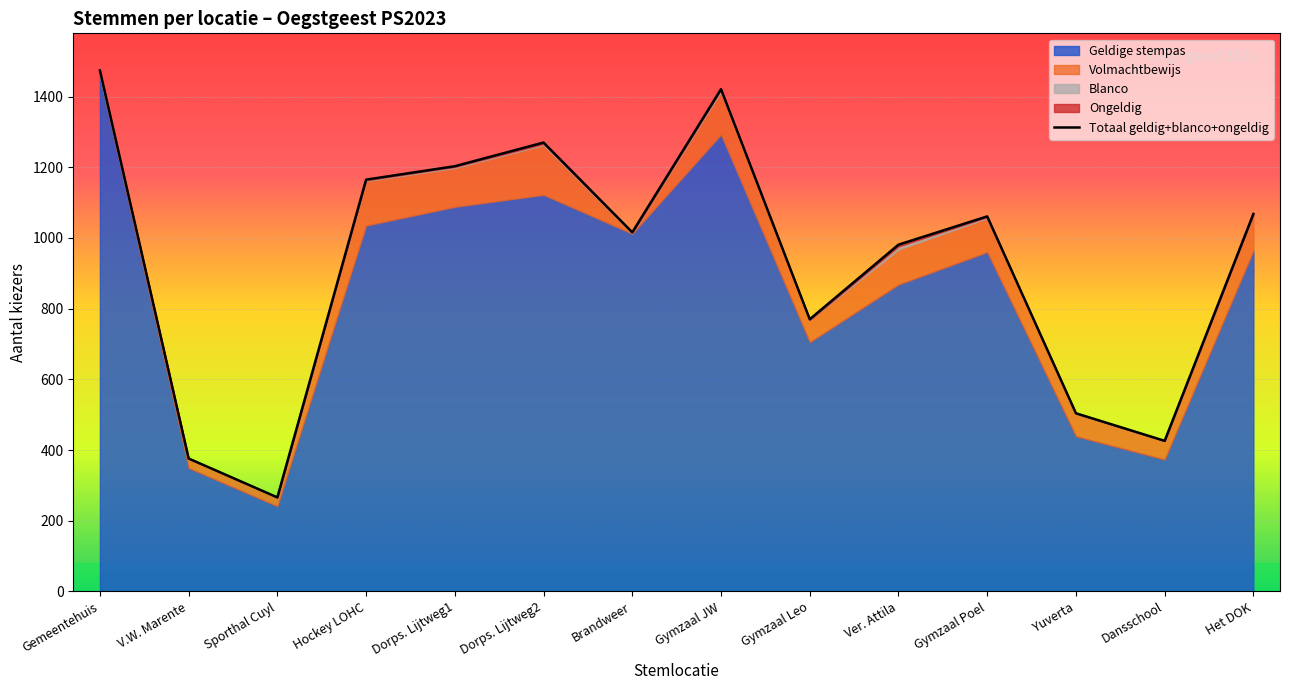

At which label is the value closest to 870?

Gymzaal Leo